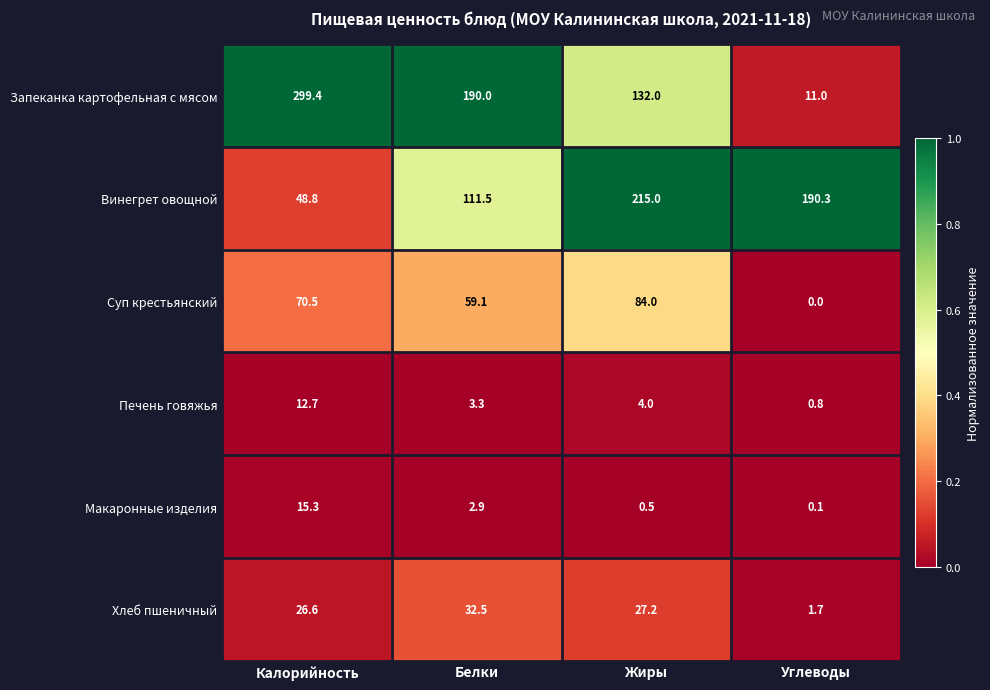

At how many categories does at least one series exceed 0?

4